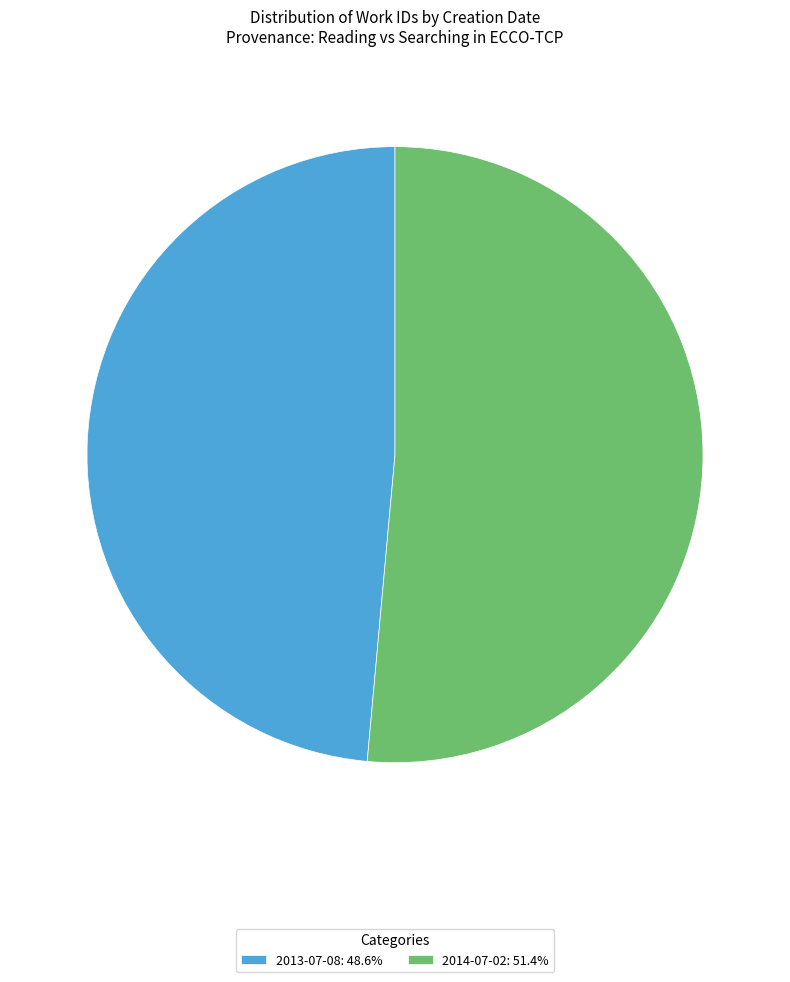

Is the sum of 2014-07-02: 51.4% and 2013-07-08: 48.6% greater than half?

Yes